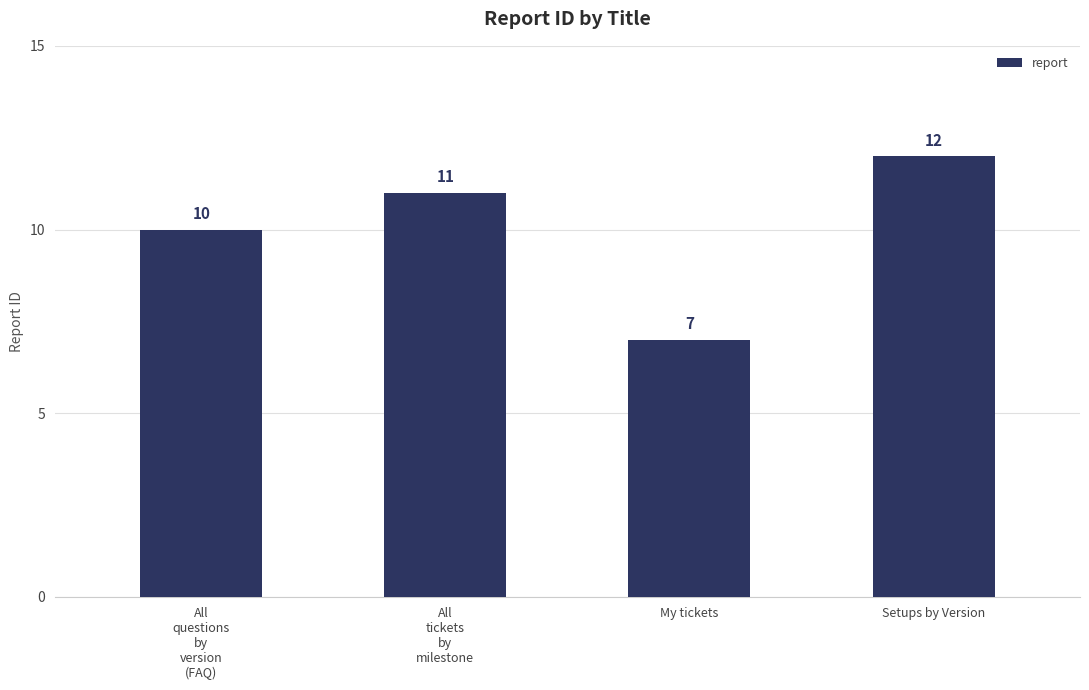

What is the ratio of the value at All
tickets
by
milestone to the value at My tickets?

1.6